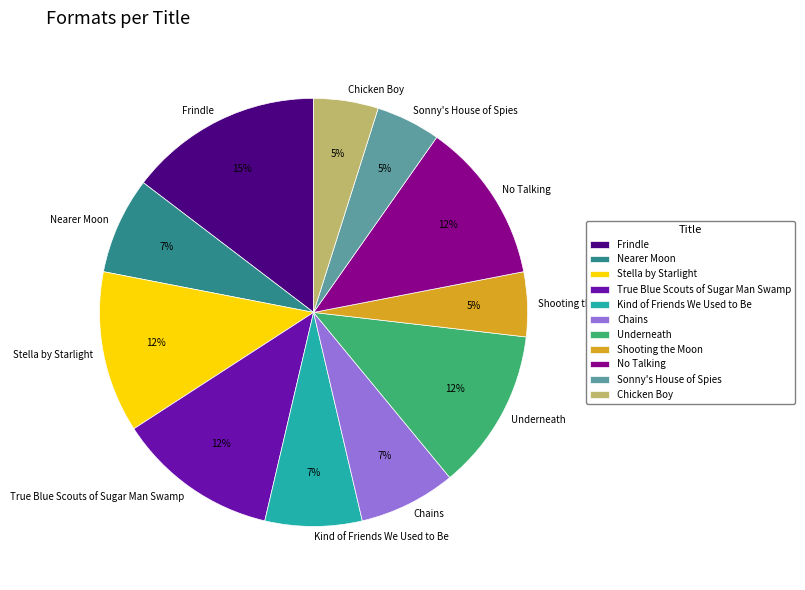

Does any single category account for the majority?

No